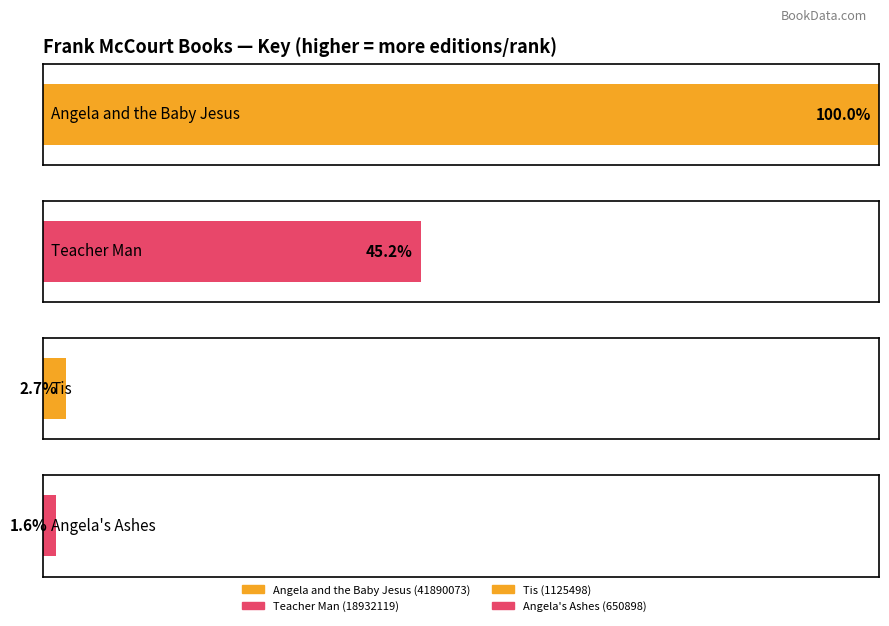

What is the difference between the values at Angela's Ashes and Tis?

474600